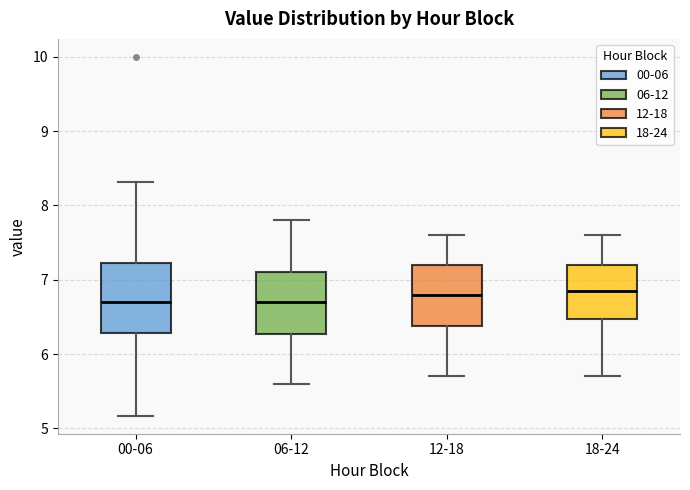

Comparing the boxes themselves (not the whiskers), which one is the tallest?

00-06